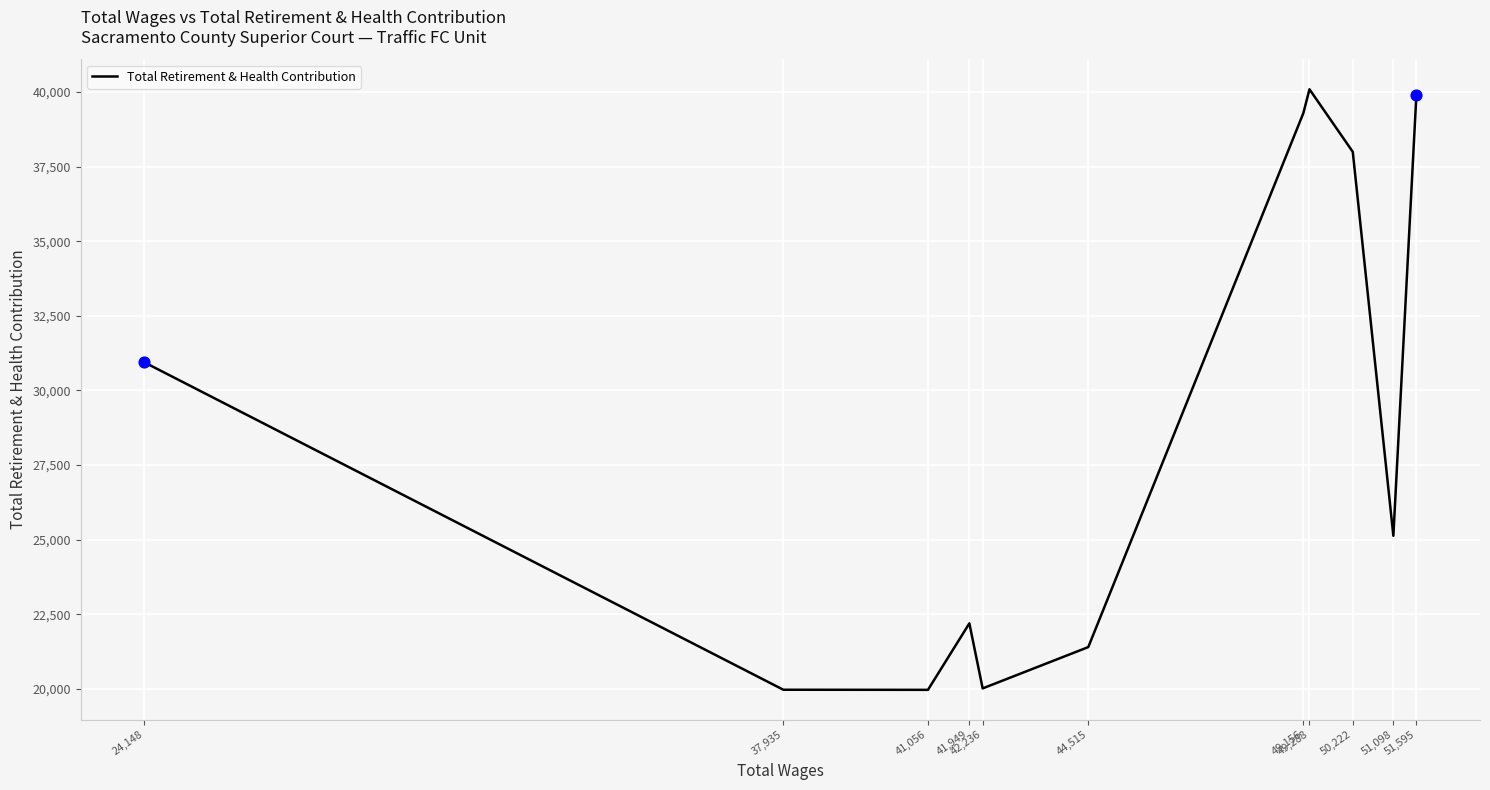

Approximately how many times larger is the value at 37,935 compared to 49,288?

0.5